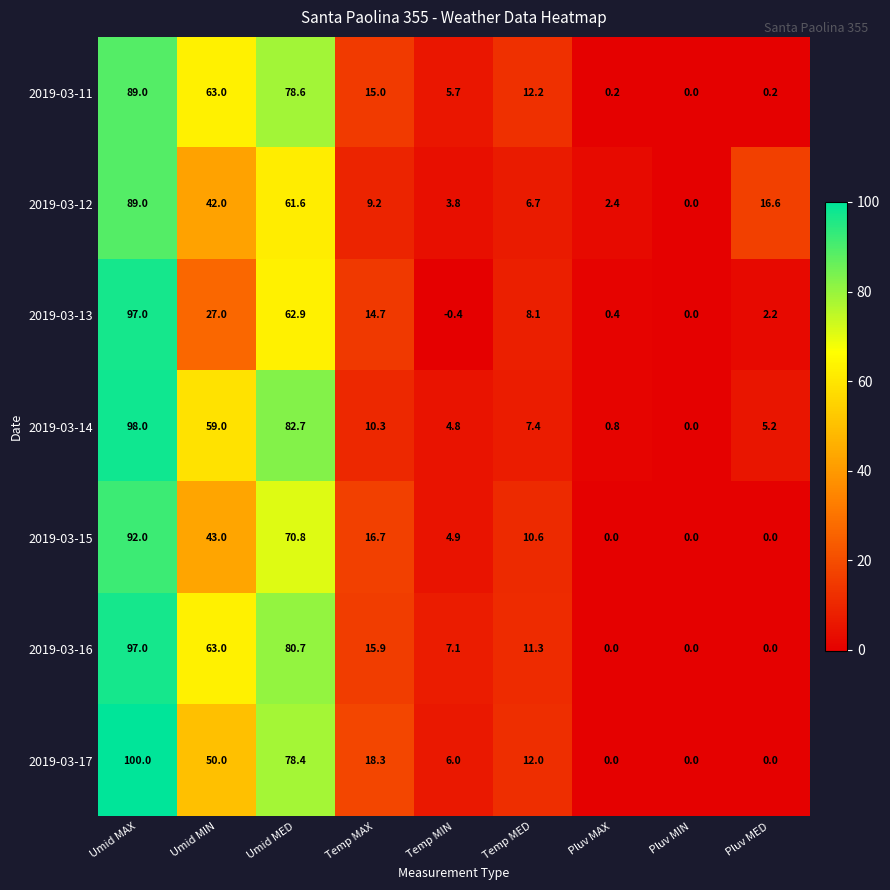

What is the difference between the maximum and minimum values in the 2019-03-16 series?

97.0